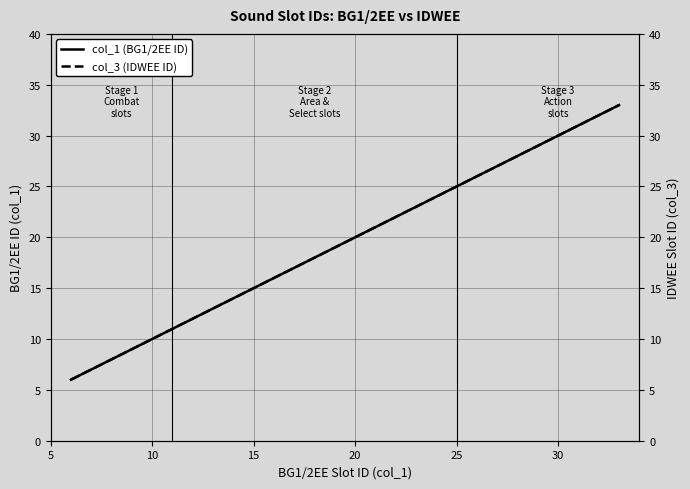

What are all the series names shown in the legend?

col_1 (BG1/2EE ID), col_3 (IDWEE ID)